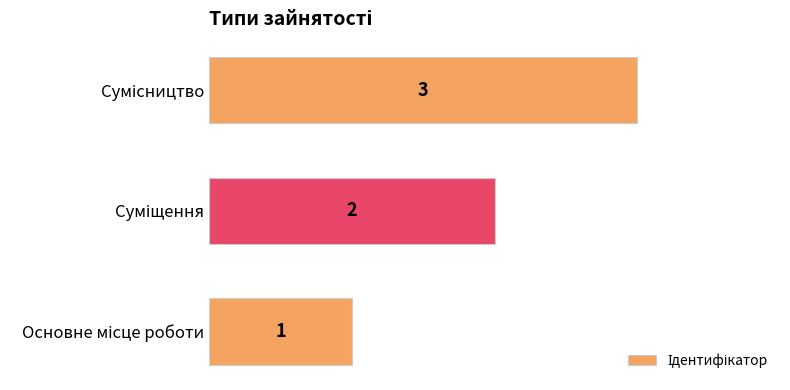

What is the sum of all values?

6